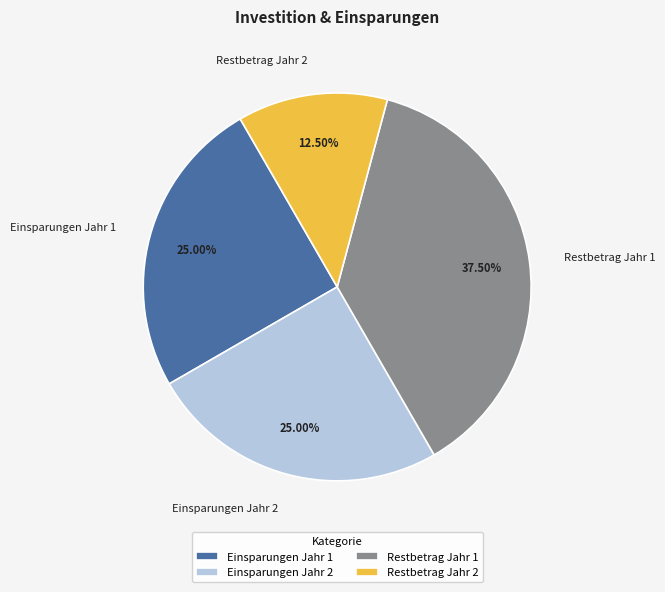

Which slice is the largest?

Restbetrag Jahr 1